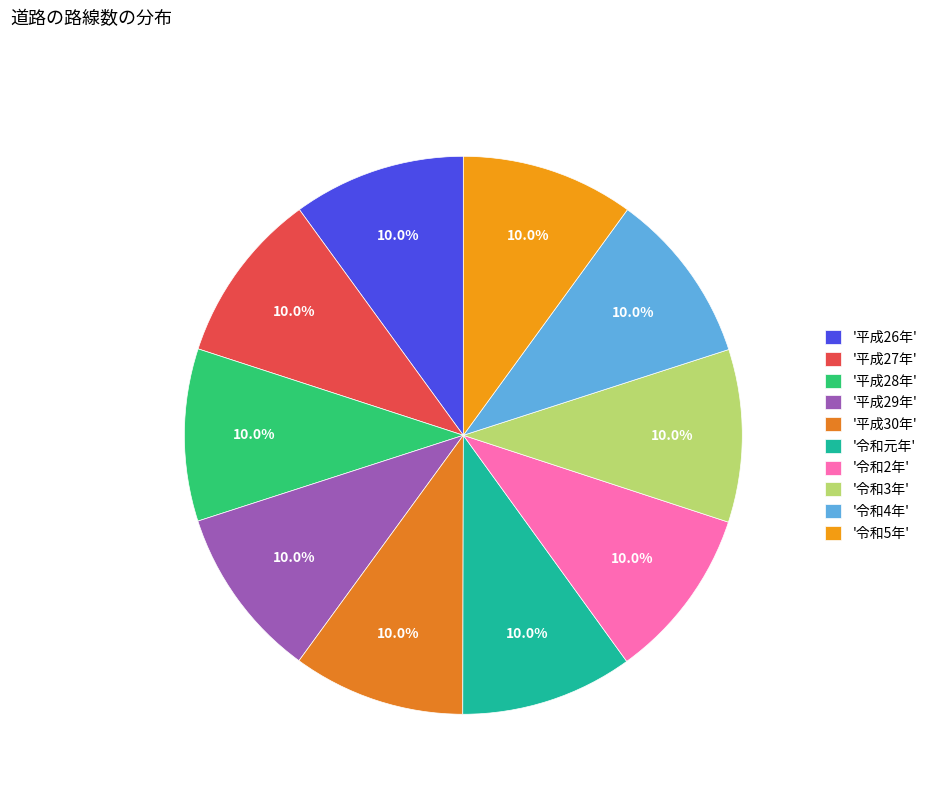

How many slices are in this pie chart?

10